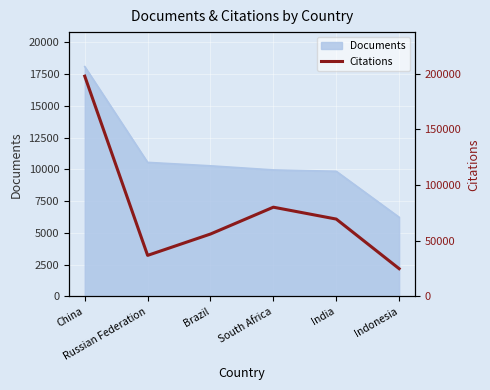

What is the change in value from Russian Federation to India?

+32592